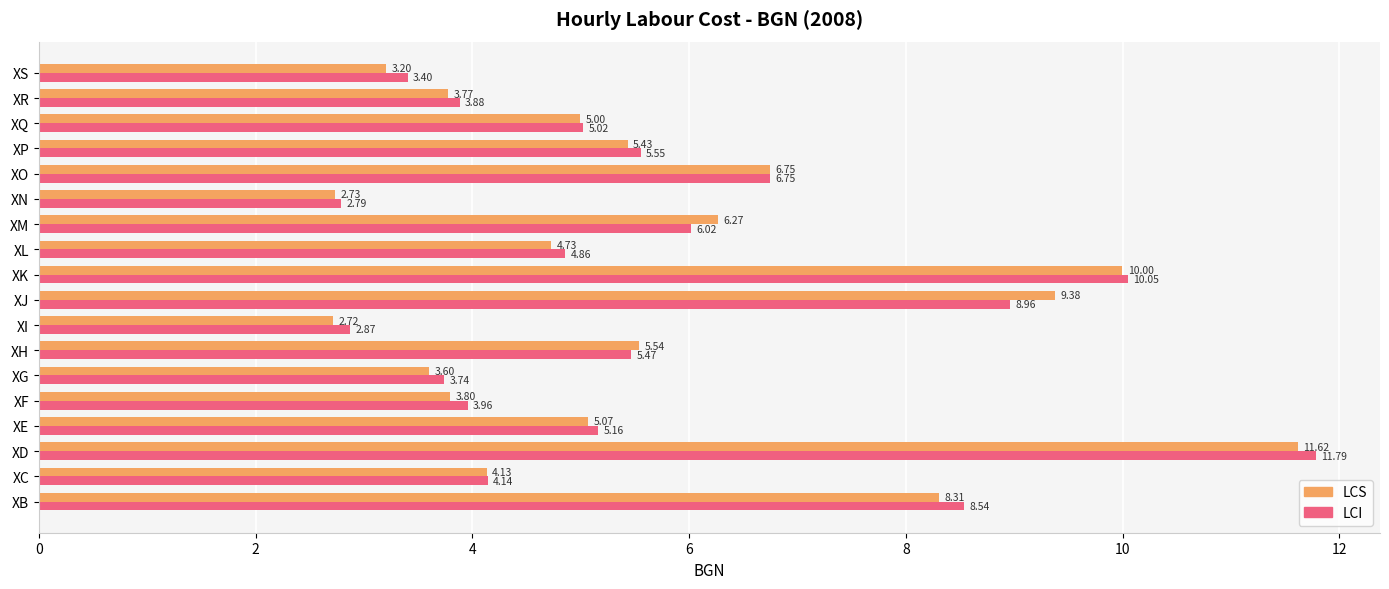

Count the number of data series in this chart.

2